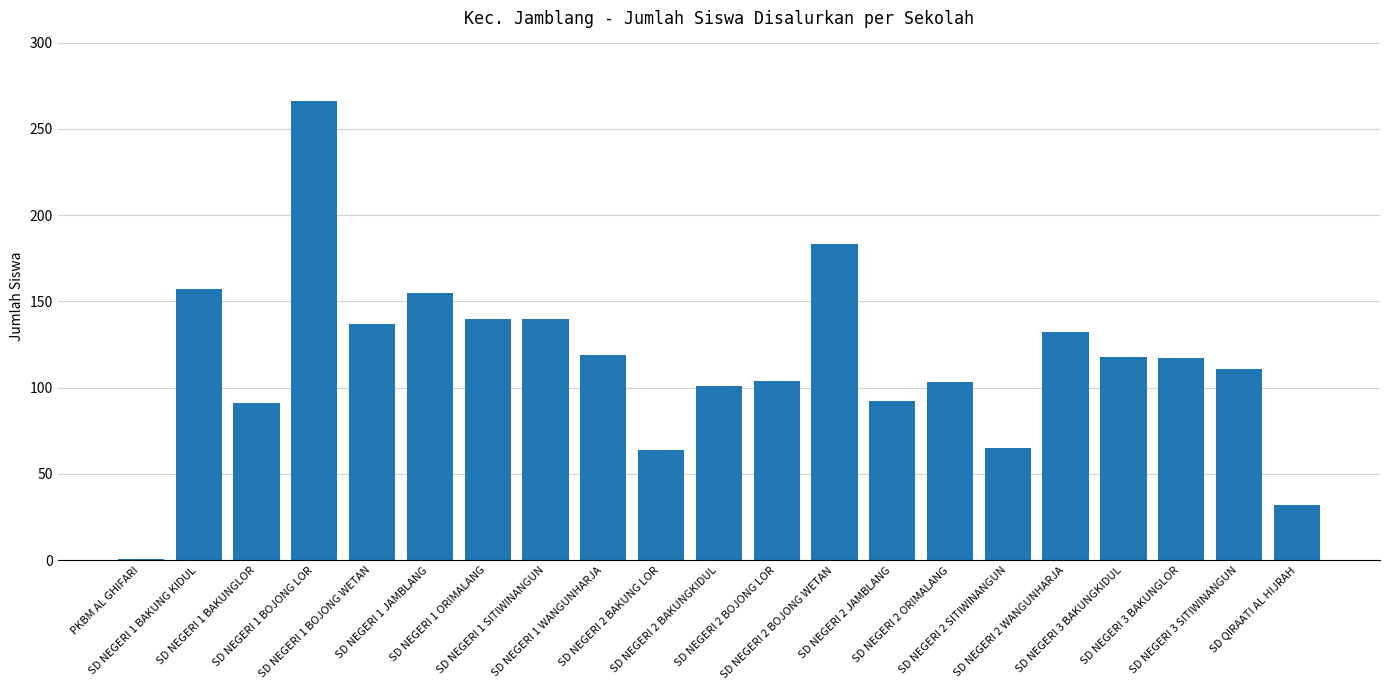

Does the chart contain stacked bars?

No